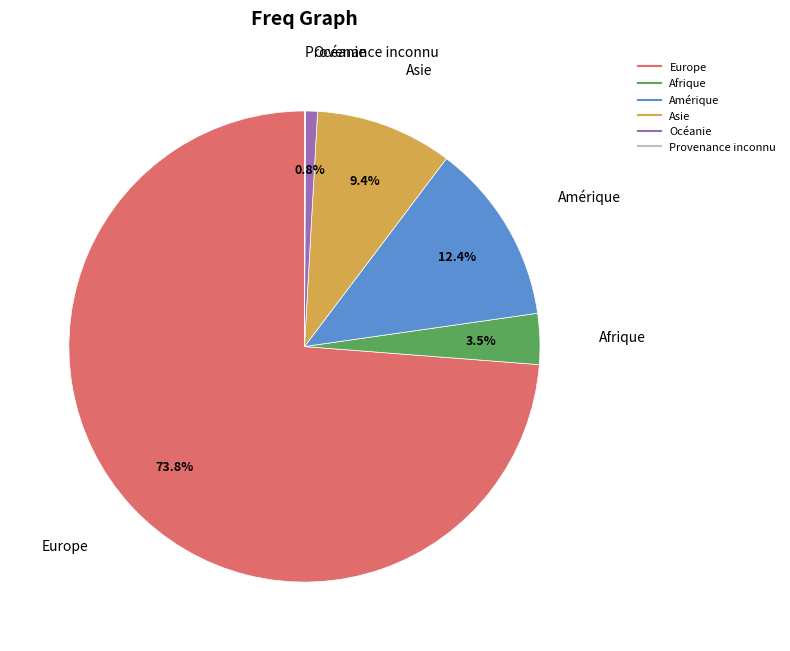

Which category has the biggest portion of the pie?

Europe